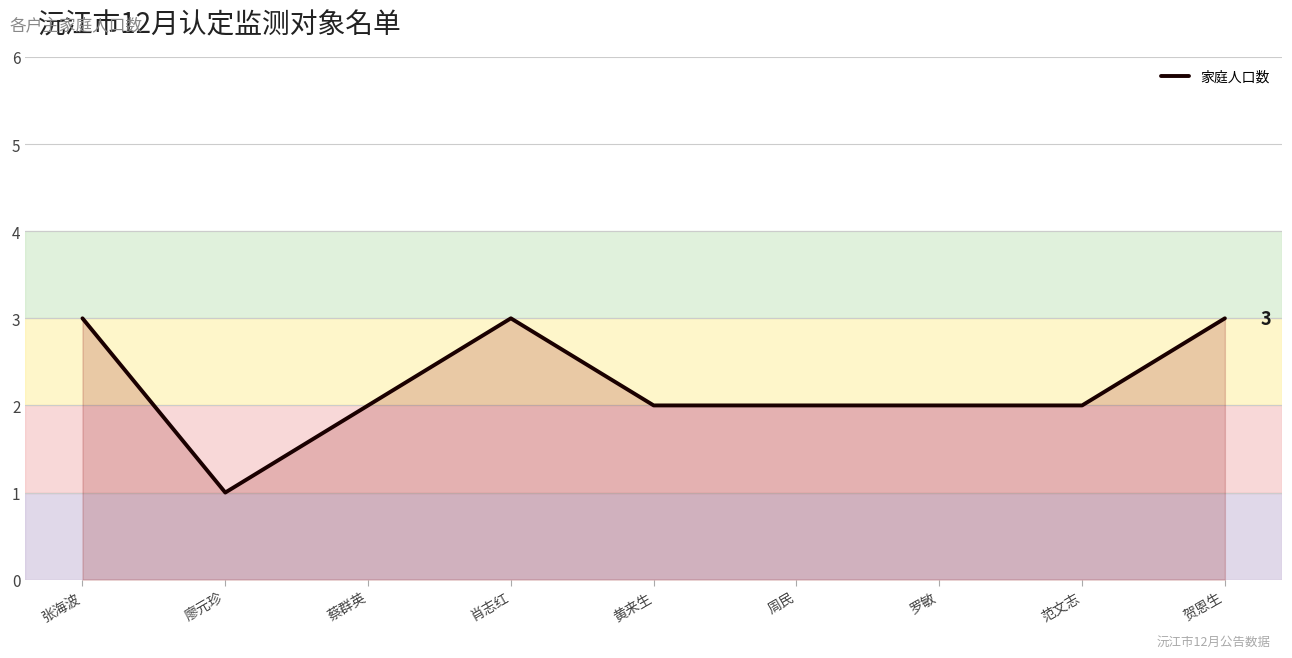

What is the maximum value shown in the chart?

3